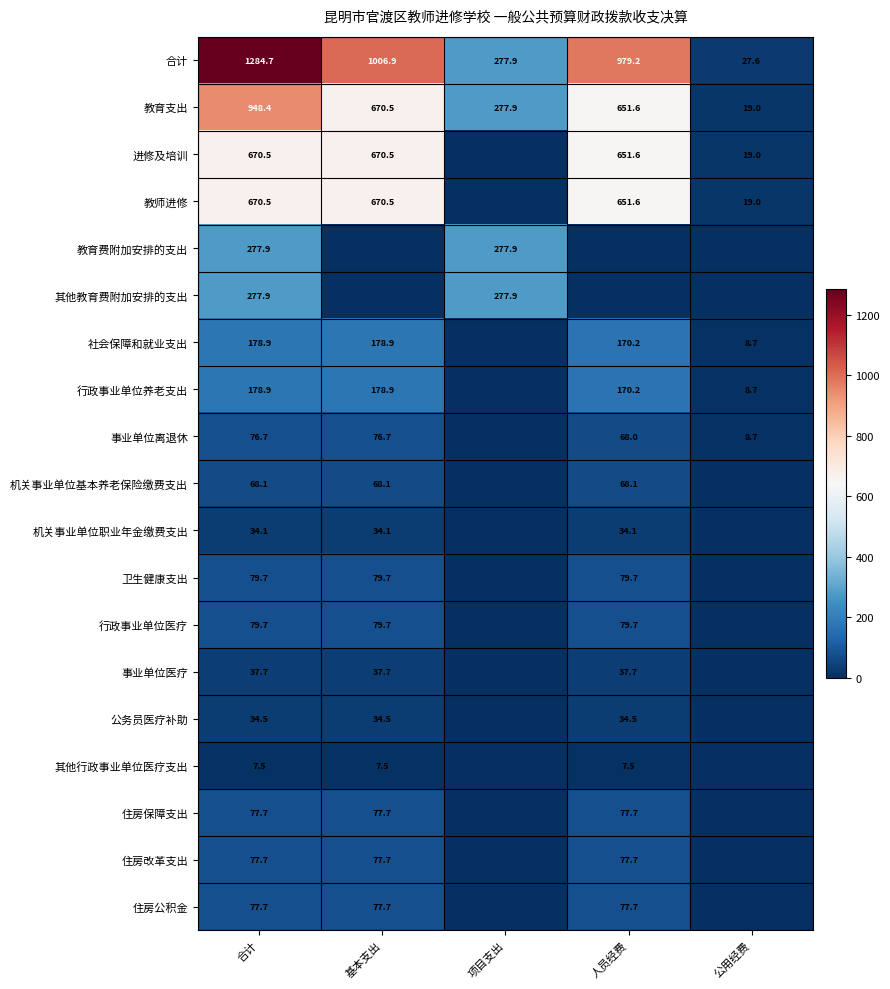

Is the value of 合计 at 人员经费 greater than the value of 事业单位离退休 at 公用经费?

Yes